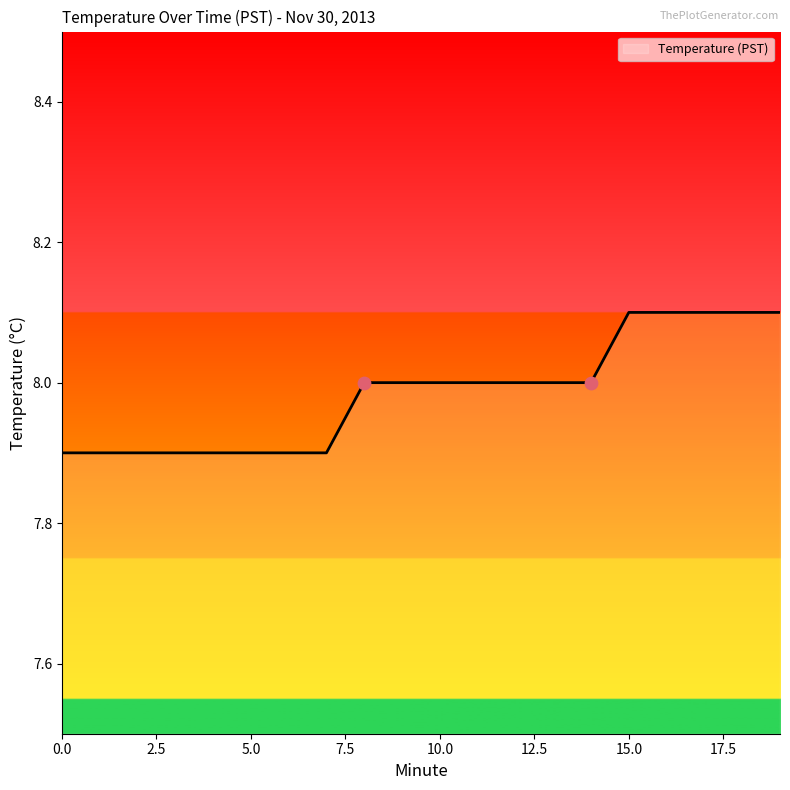

What is the smallest value displayed?

7.9